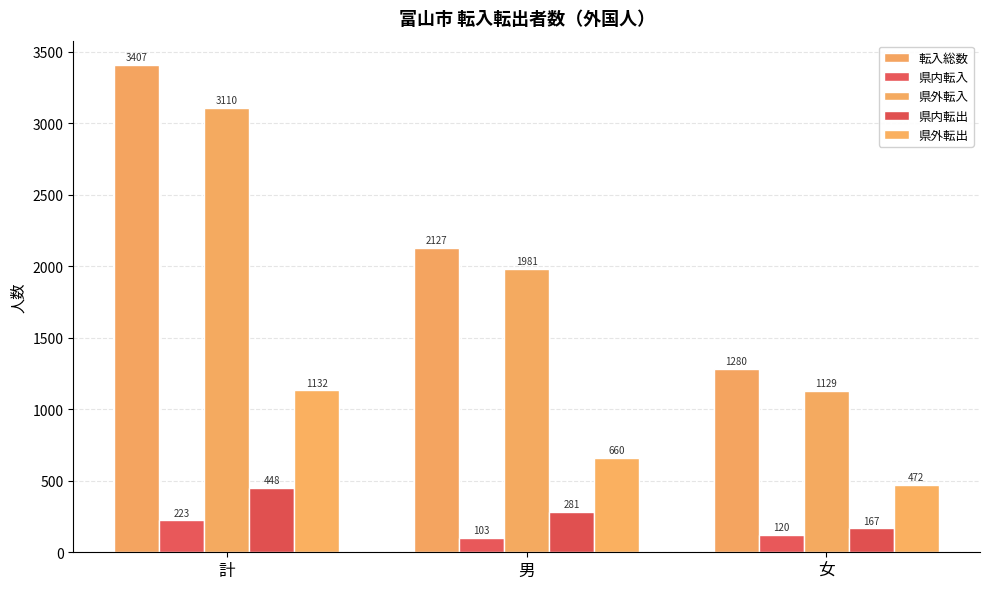

At which label does 県外転出 first exceed 660?

計